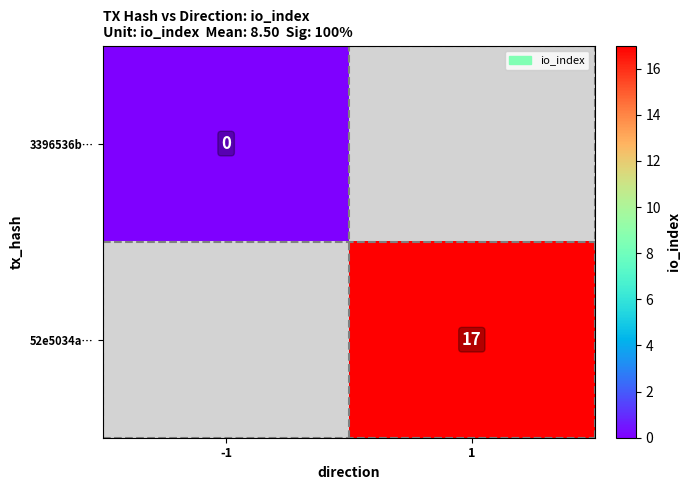

True or false: 52e5034a… has a value of 30 at 1.

False